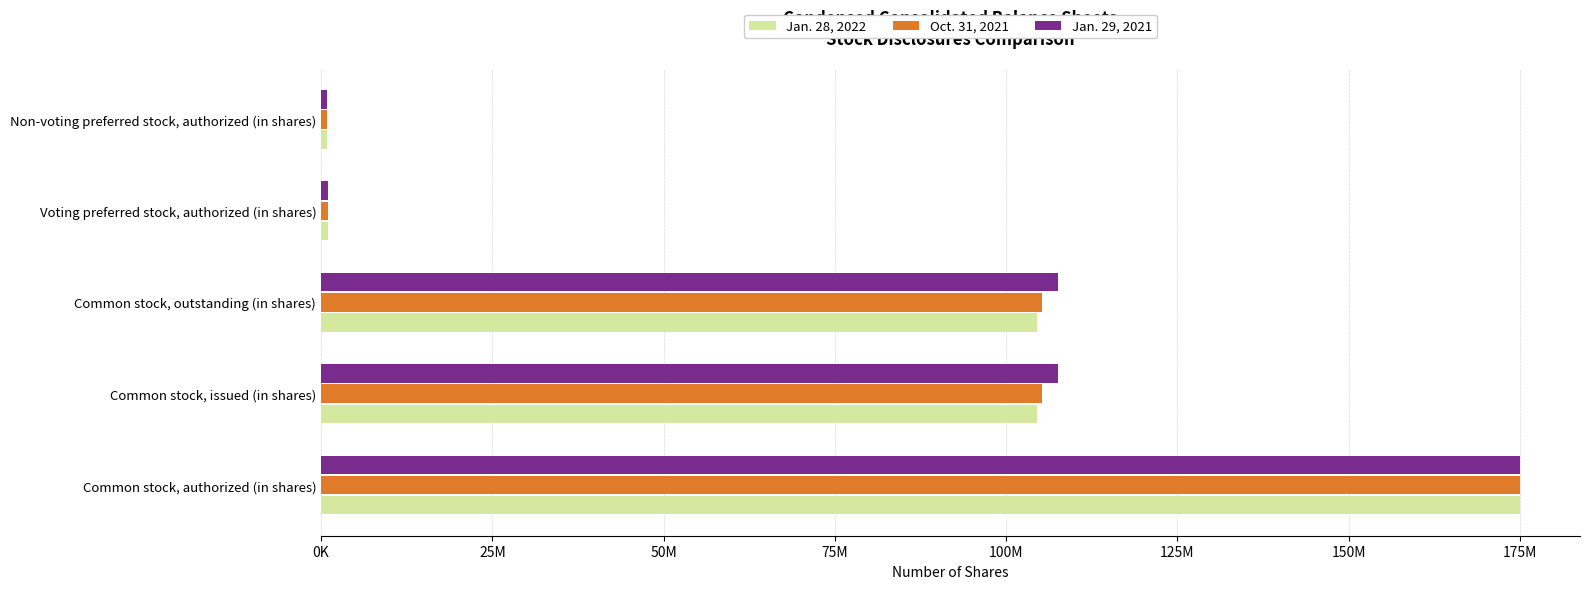

What are all the series names shown in the legend?

Jan. 28, 2022, Oct. 31, 2021, Jan. 29, 2021